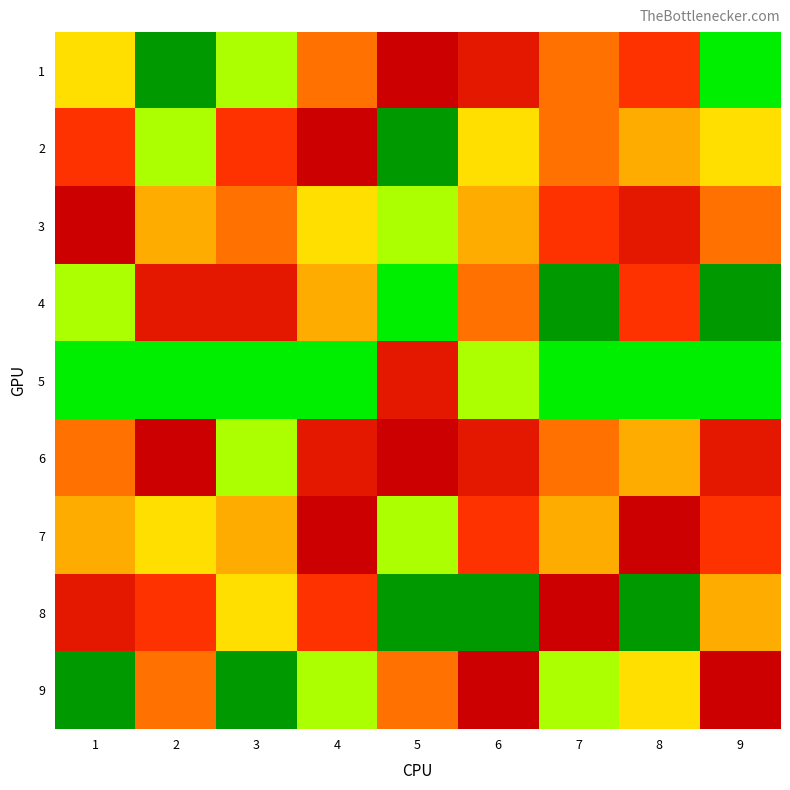

At which category is the sum across all series the highest?

4